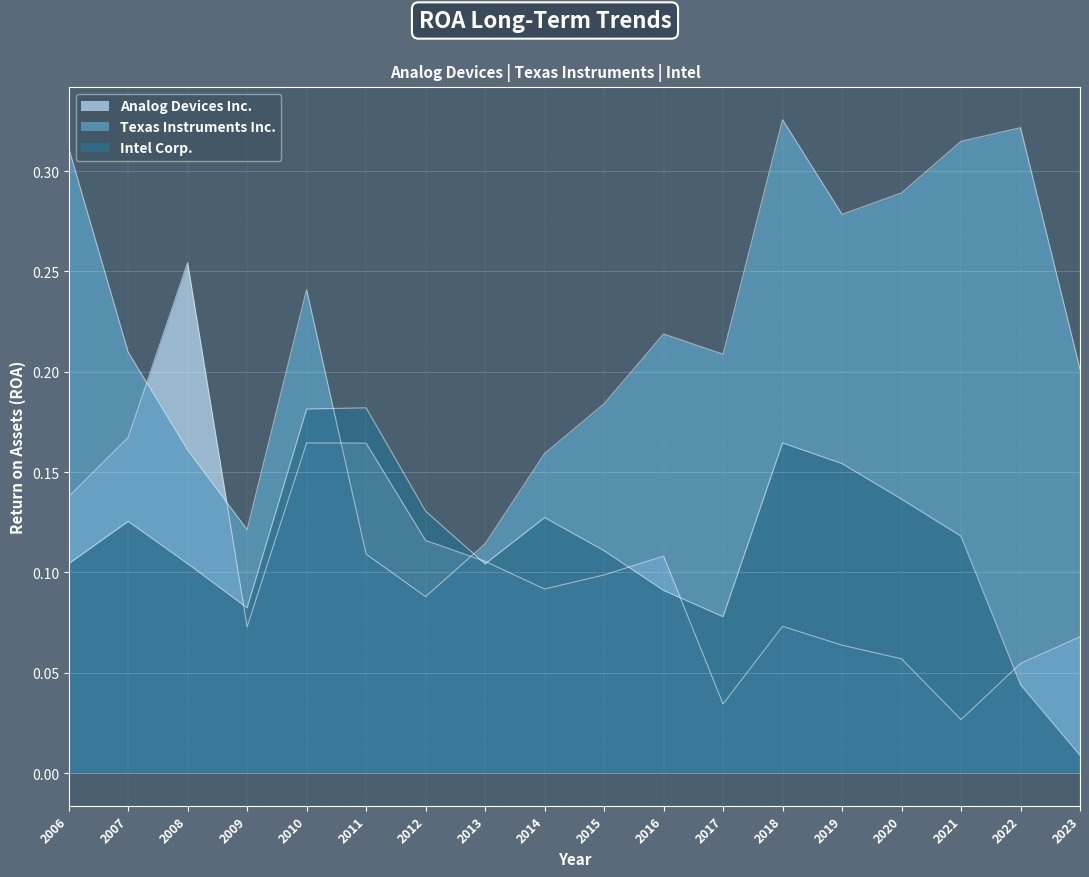

Count the Analog Devices Inc. values in the range 0 to 1.

18